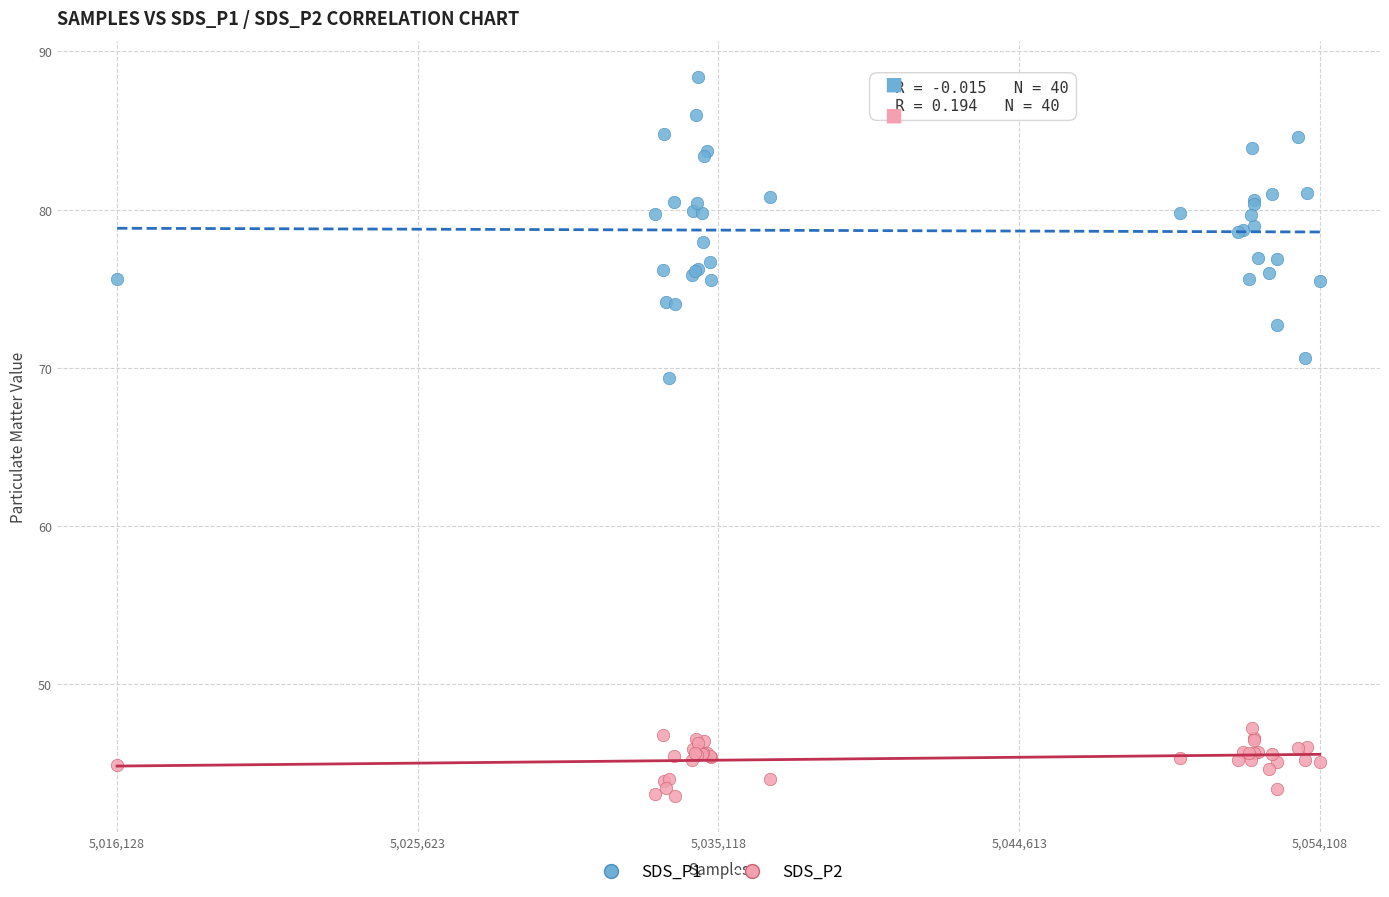

Which series reaches the maximum Y coordinate?

SDS_P1